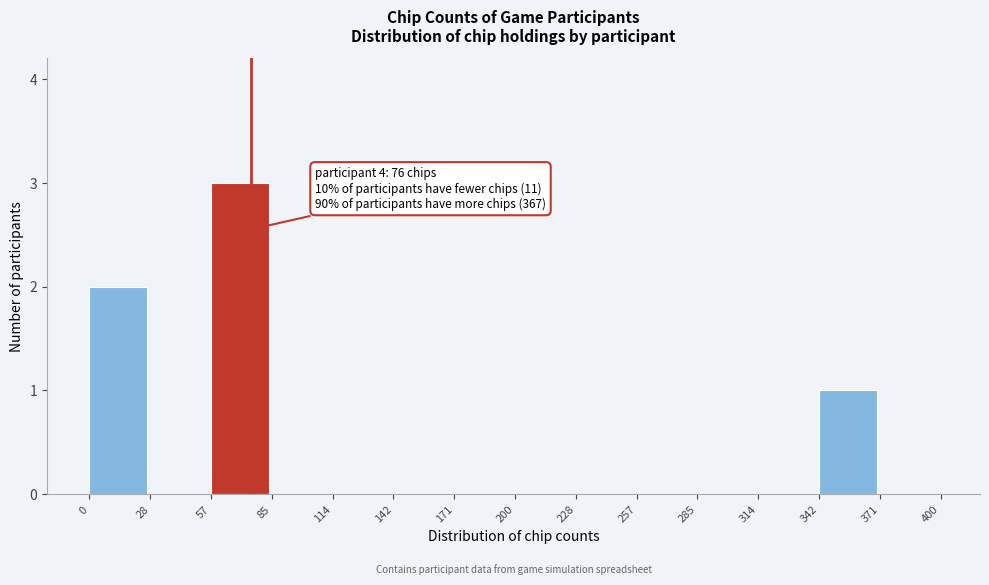

Which range on the x-axis has the tallest bar?

57 to 85